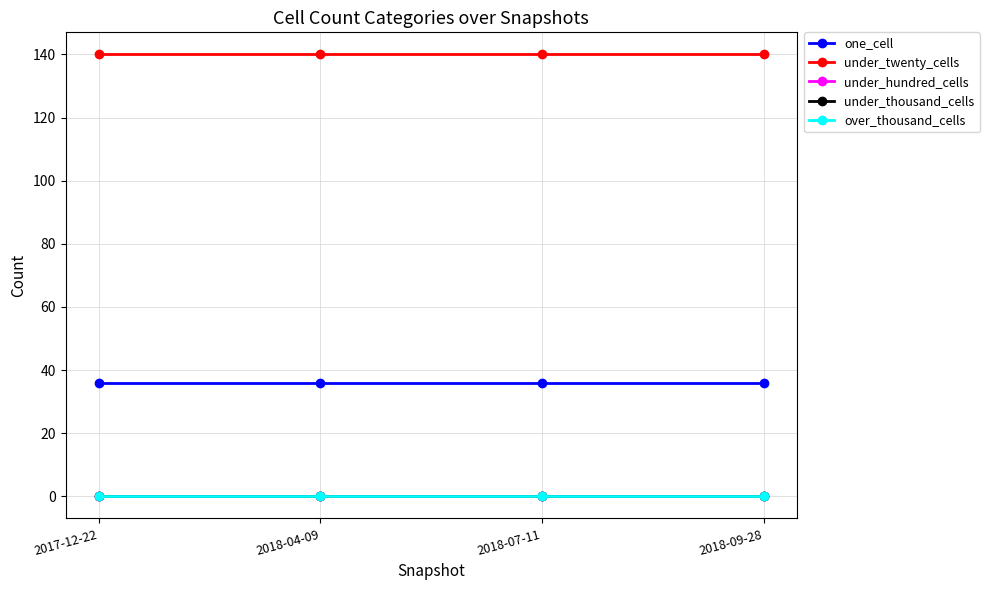

Does the chart have visible grid lines?

Yes